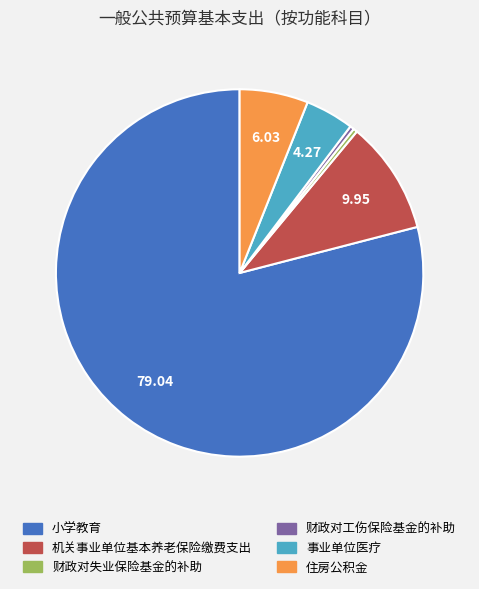

Which category accounts for the majority?

小学教育